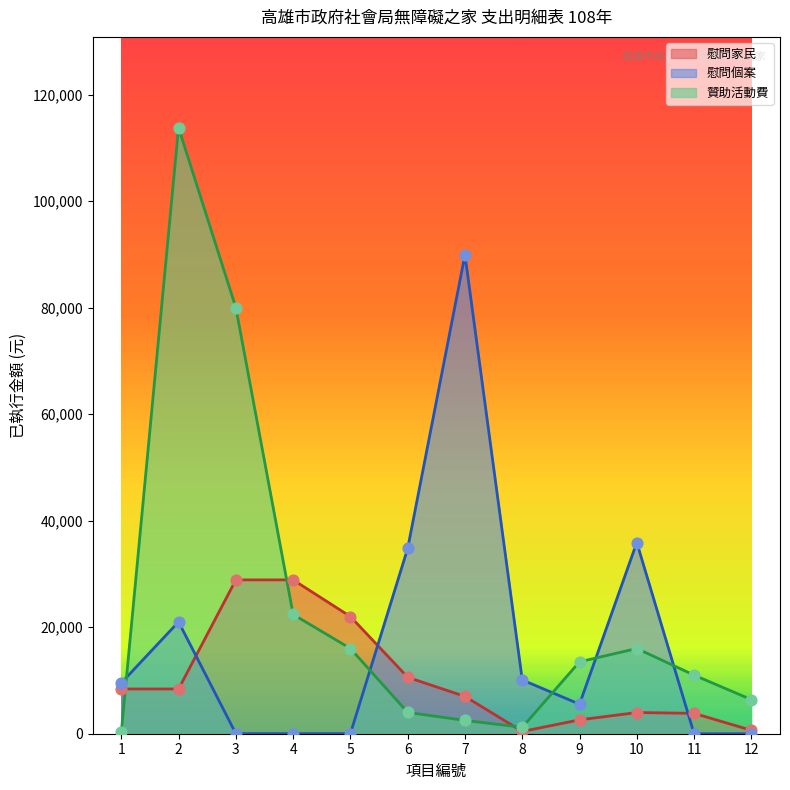

Is the value of 慰問家民 at 7 greater than the value of 贊助活動費 at 8?

Yes